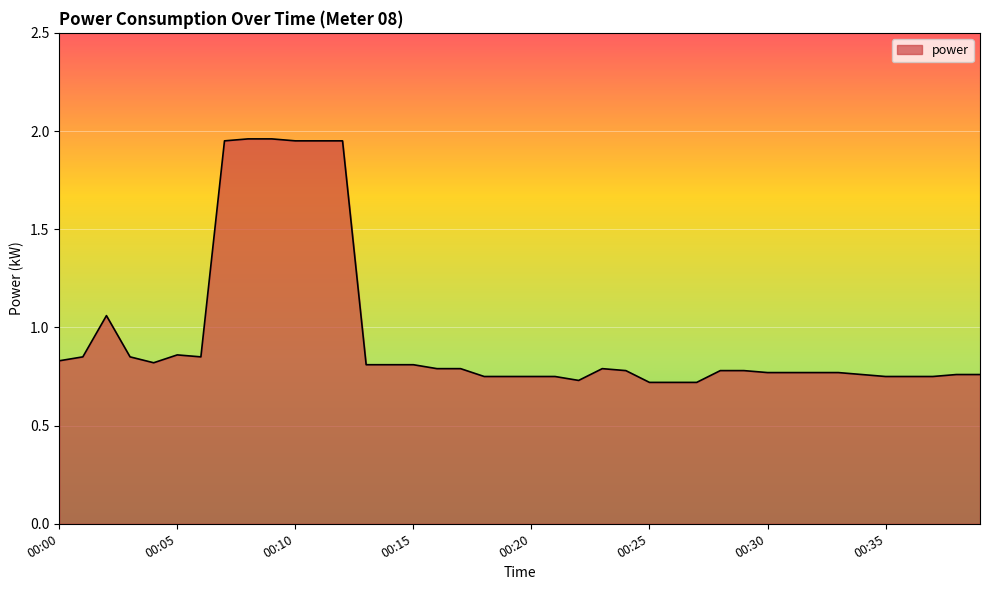

Does the chart display data point markers on the line(s)?

No